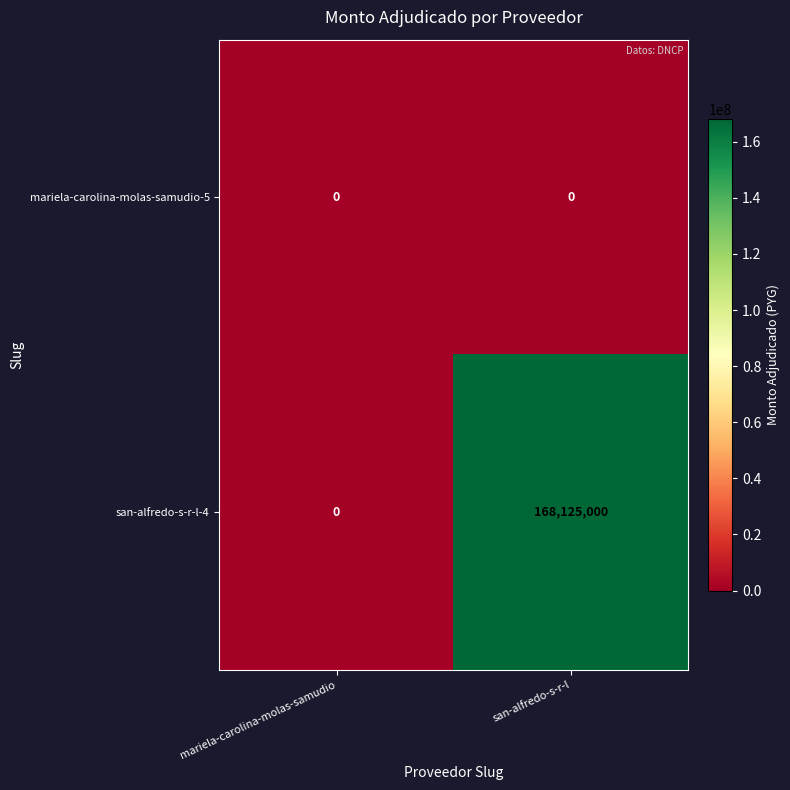

Which label corresponds to the largest value in the chart?

san-alfredo-s-r-l